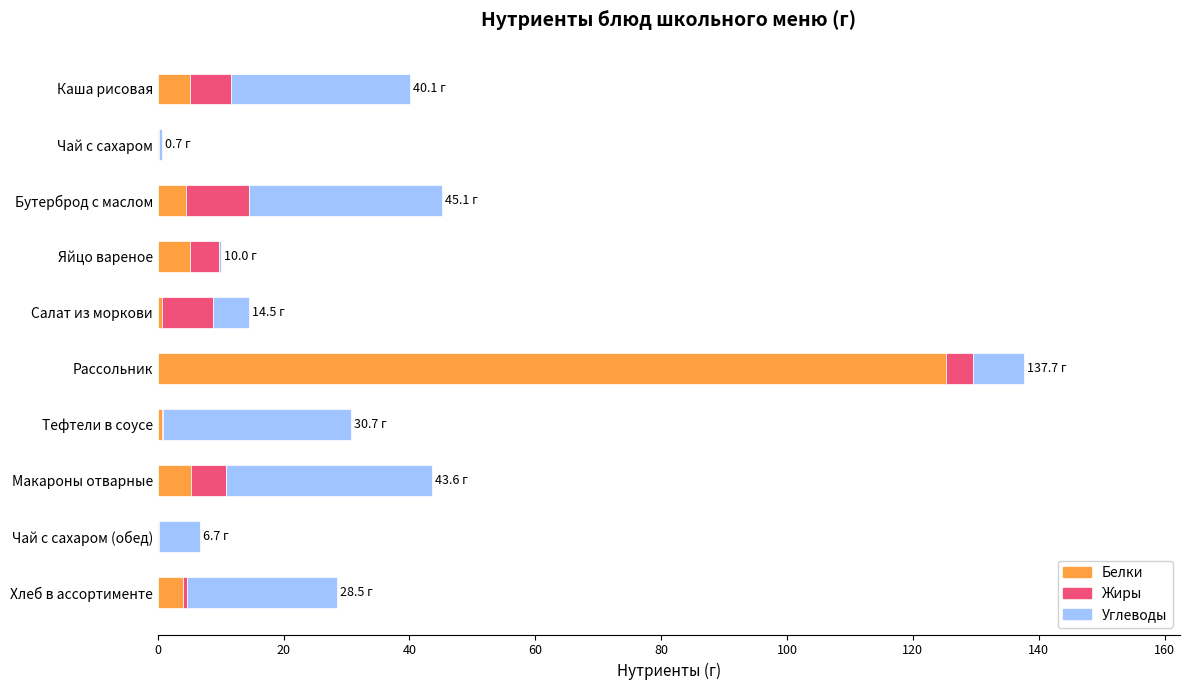

At which category is the sum across all series the highest?

Рассольник